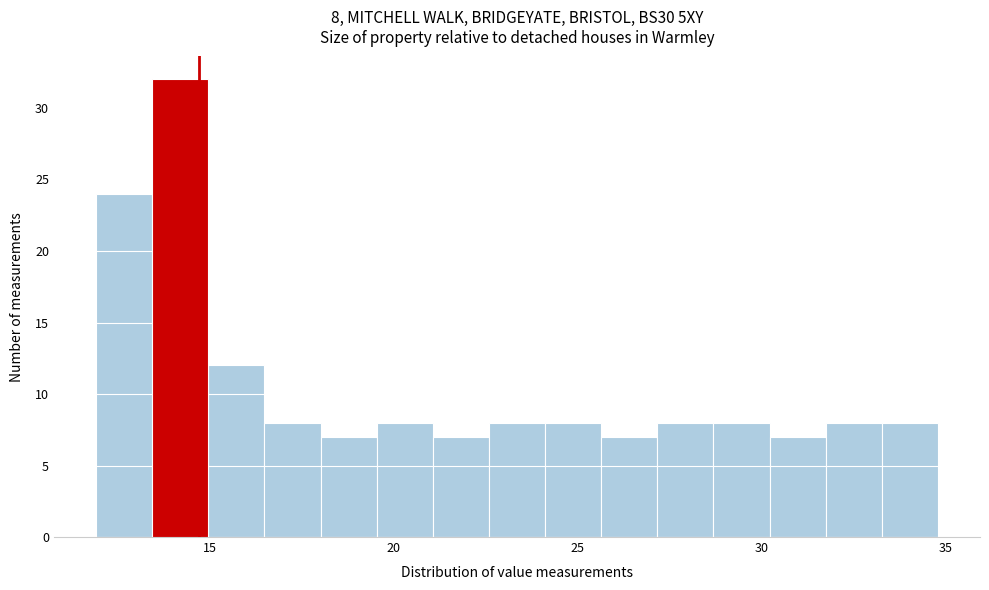

Read against the x-axis, roughly where is the centre of the tallest bar?

14.0